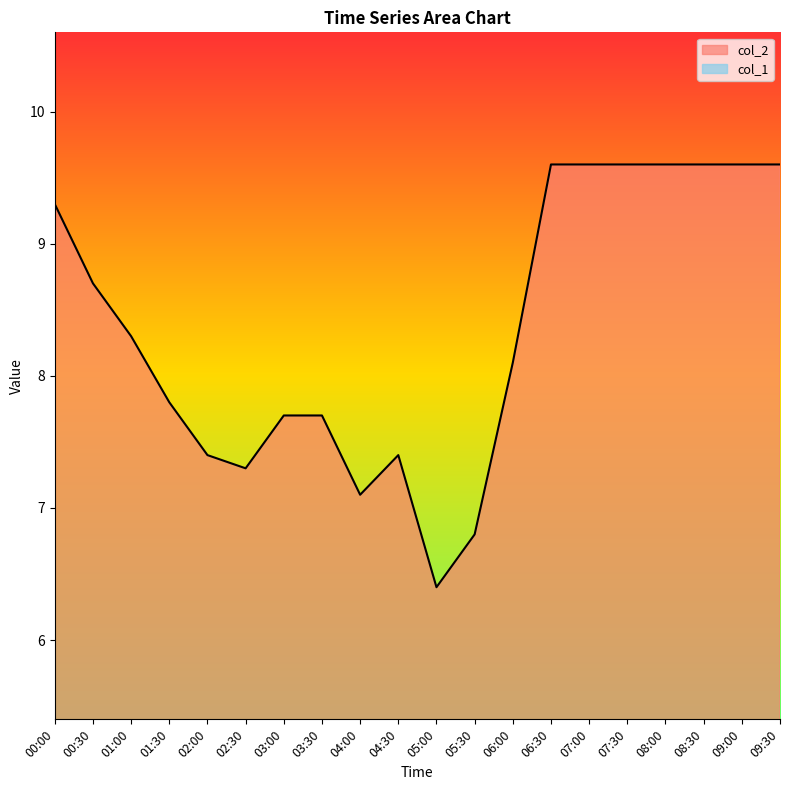

What is the smallest value displayed?

6.4